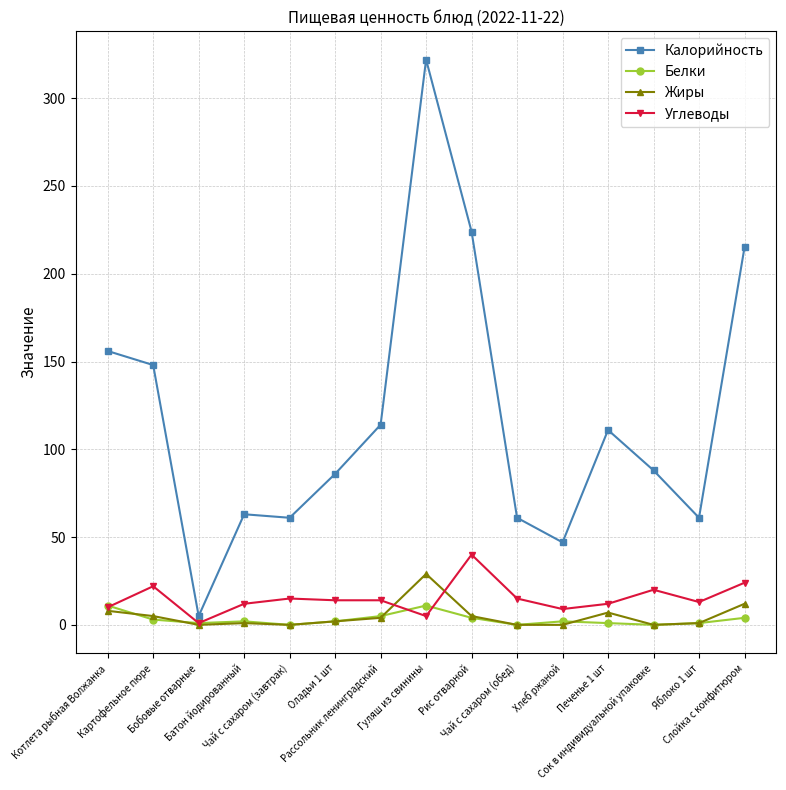

True or false: Жиры has more than 0 points higher than both neighbors.

True